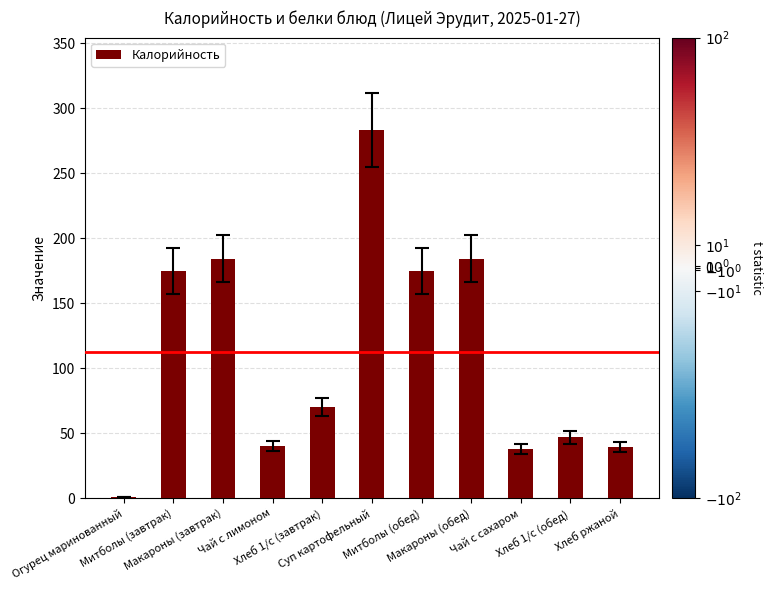

What is the sum of all values?

1238.3